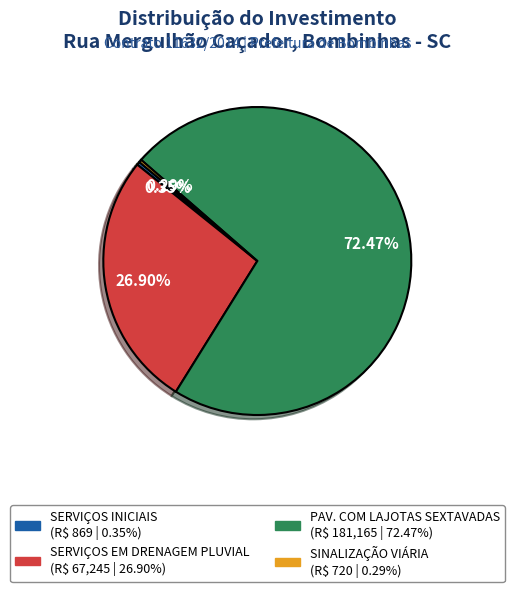

Combined, do SINALIZAÇÃO VIÁRIA and SERVIÇOS EM DRENAGEM PLUVIAL account for over 50%?

No